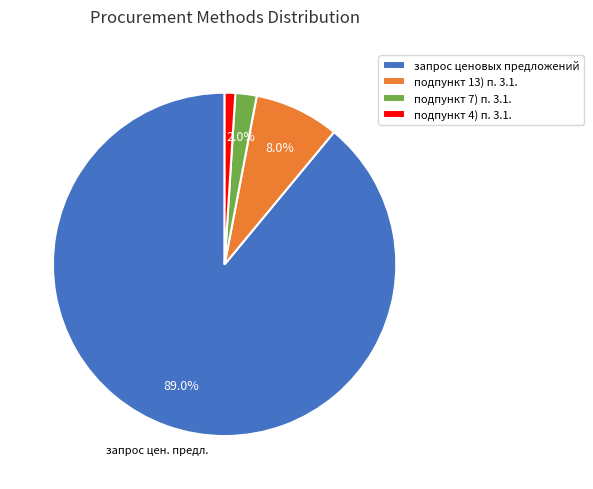

Is the sum of подпункт 7) п. 3.1. and подпункт 4) п. 3.1. greater than half?

No